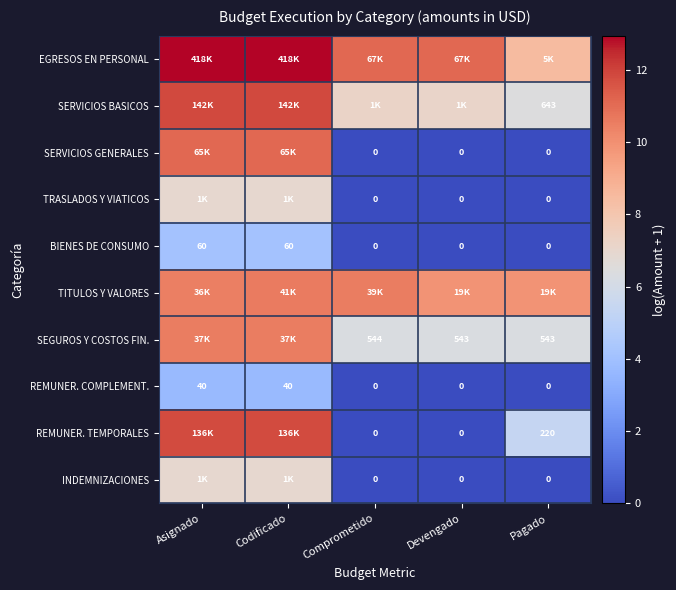

Count the number of data series in this chart.

10